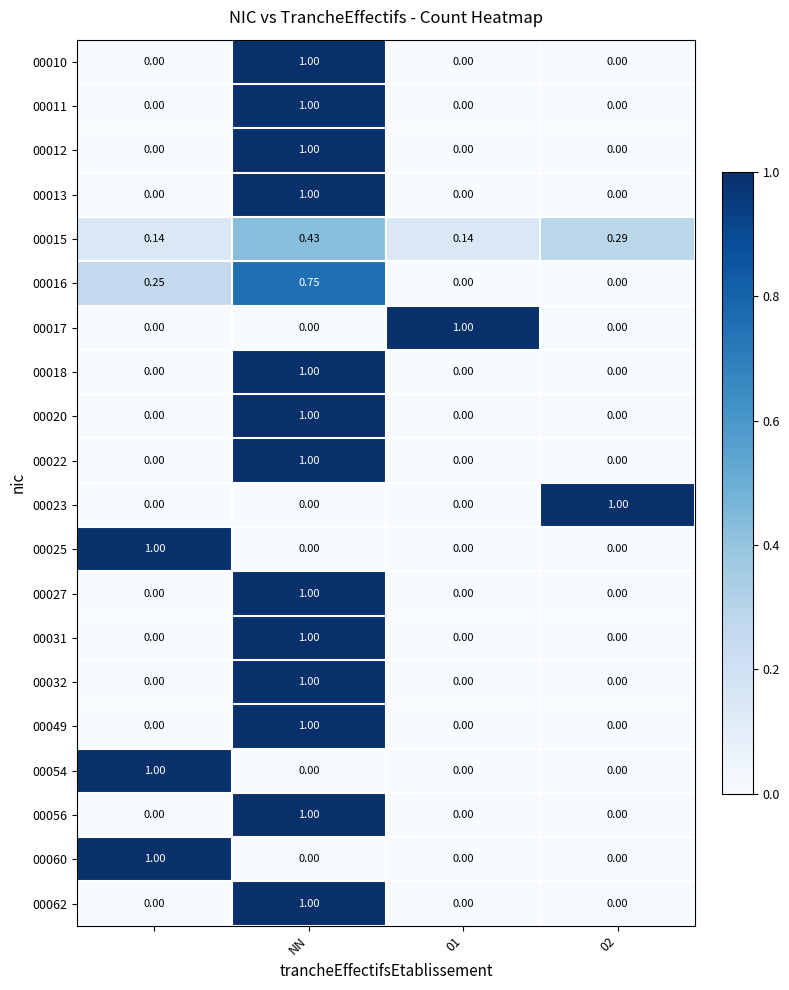

How many positive values does the 00027 series have?

1